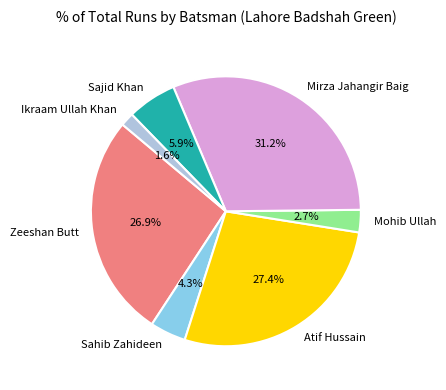

To the nearest percent, what percentage of the pie is Zeeshan Butt?

27%